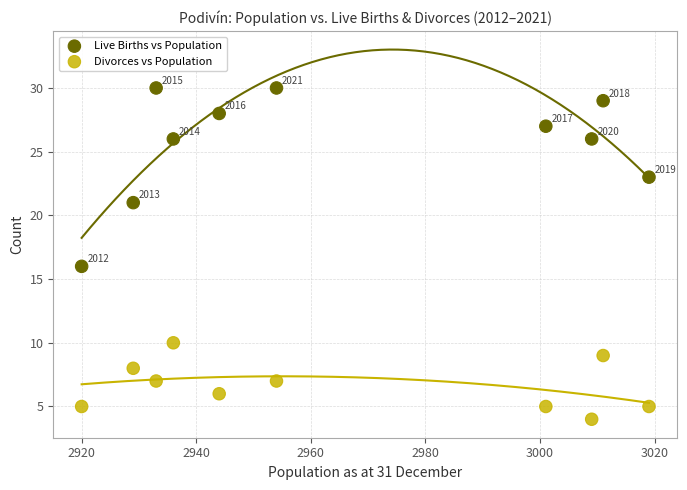

What are all the series names shown in the legend?

Live Births vs Population, Divorces vs Population